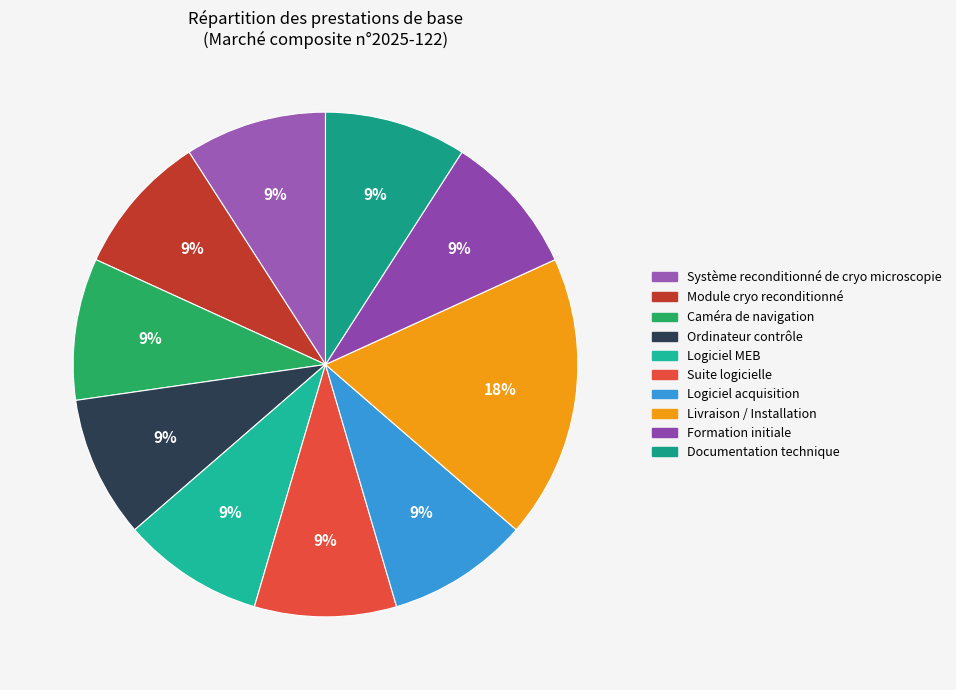

Do Livraison / Installation and Formation initiale together represent more than half of the pie?

No